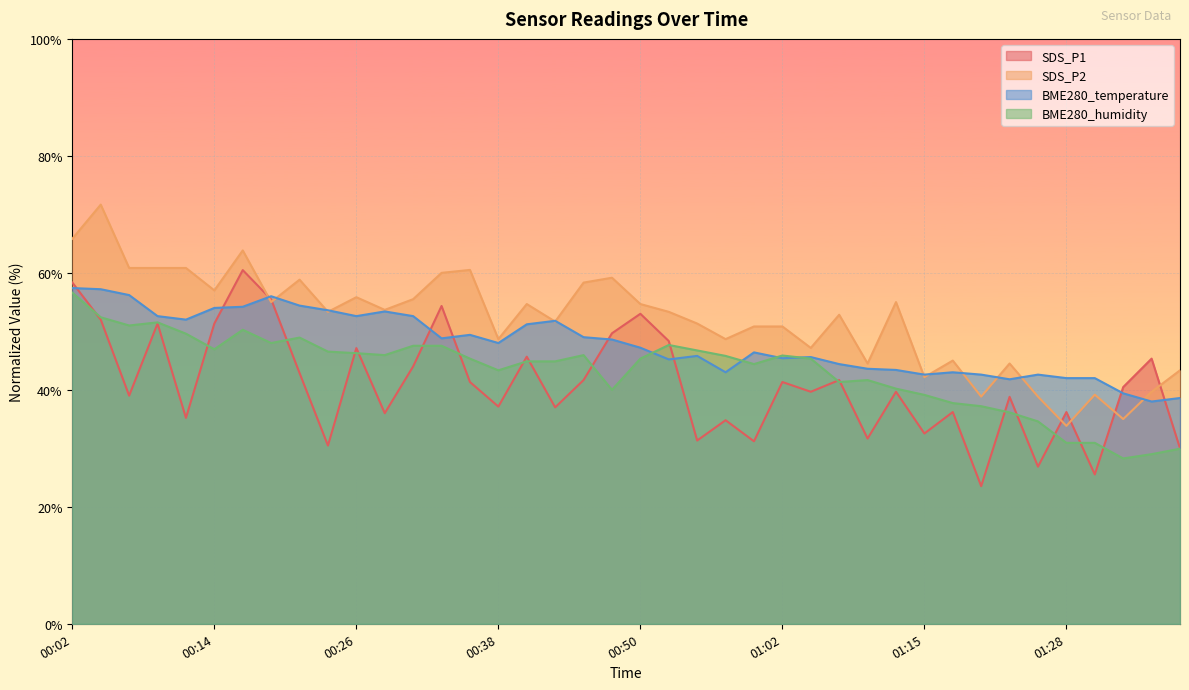

After their last crossing, which series has the higher values: BME280_humidity or BME280_temperature?

BME280_temperature